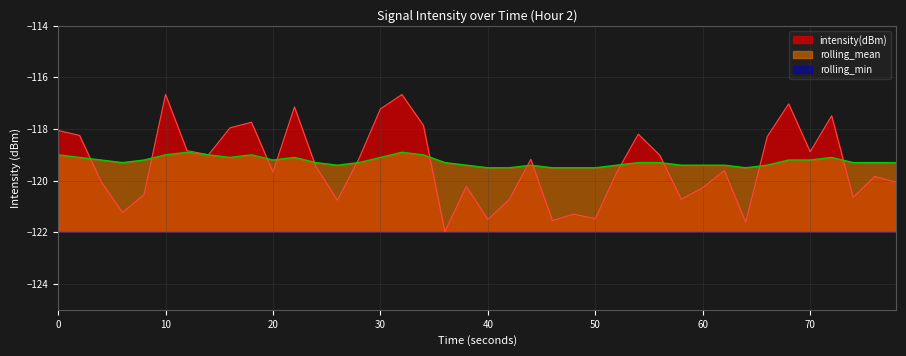

What is the smallest value displayed?

-122.0